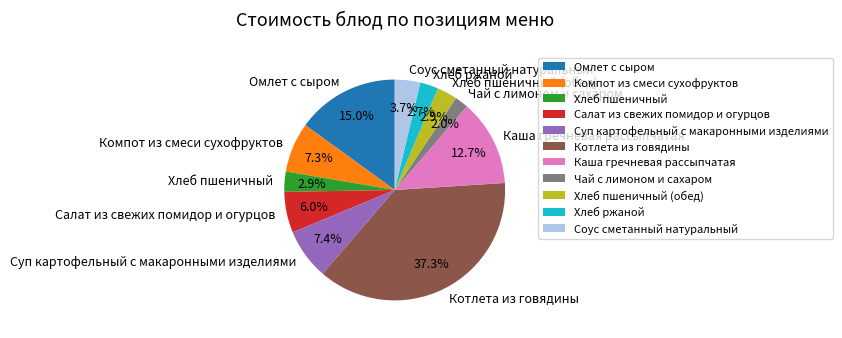

Is there a majority slice in this chart?

No